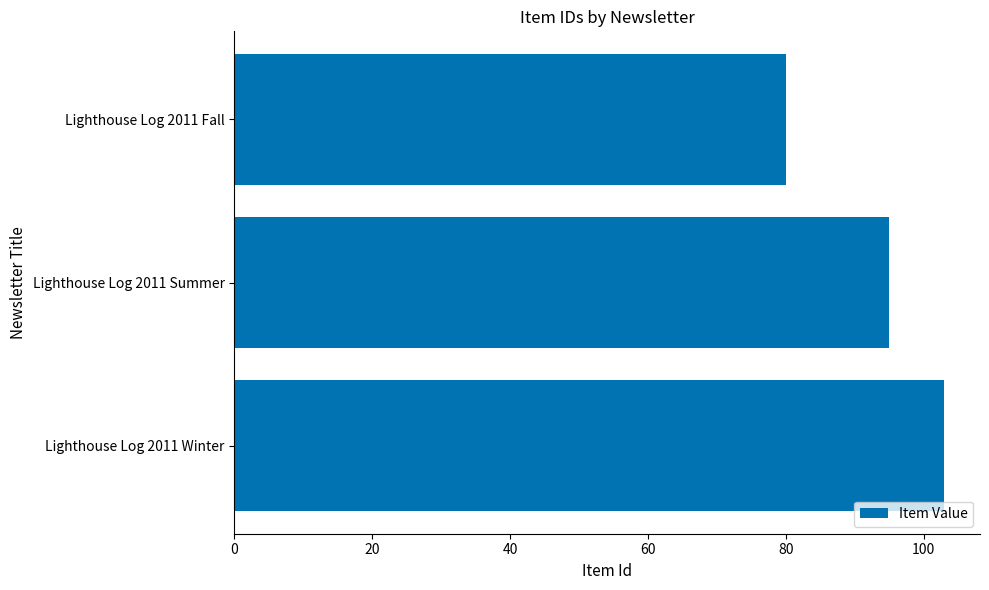

Reading bottom to top, list all the values displayed in this chart.

Lighthouse Log 2011 Winter=103	Lighthouse Log 2011 Summer=95	Lighthouse Log 2011 Fall=80